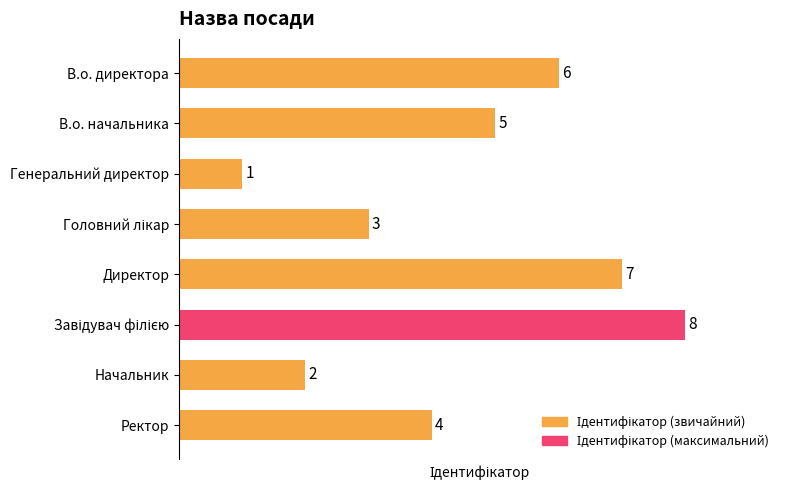

Where is the data nearest to the value 4?

Ректор